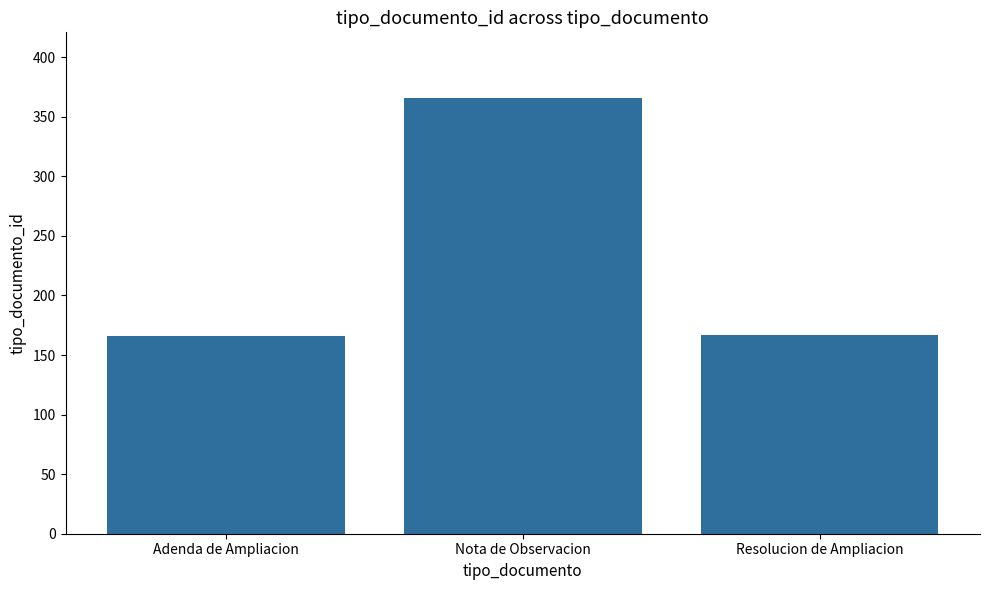

What is the minimum value shown in the chart?

166